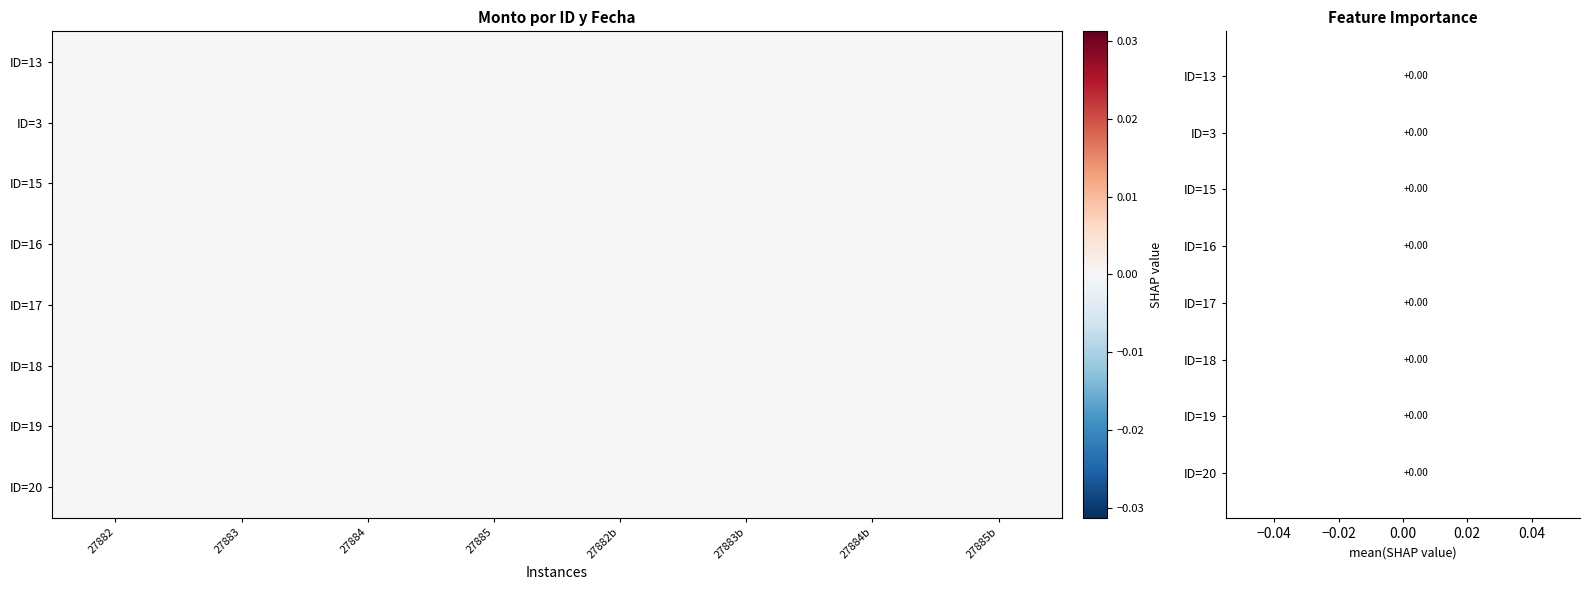

Which category has the lowest value across all series?

27882